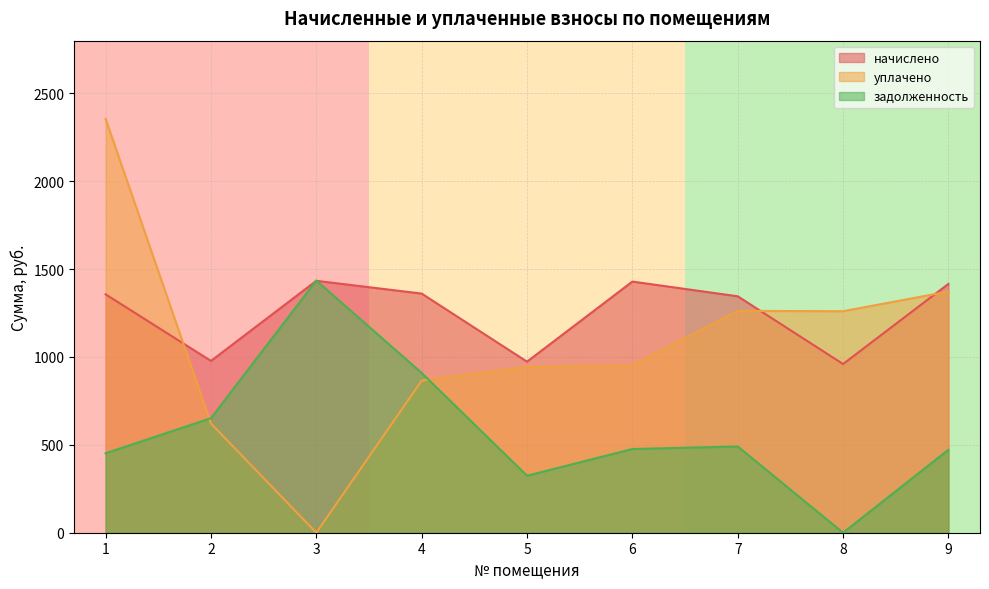

What is the sum of the начислено values at 9 and 8?

2375.9